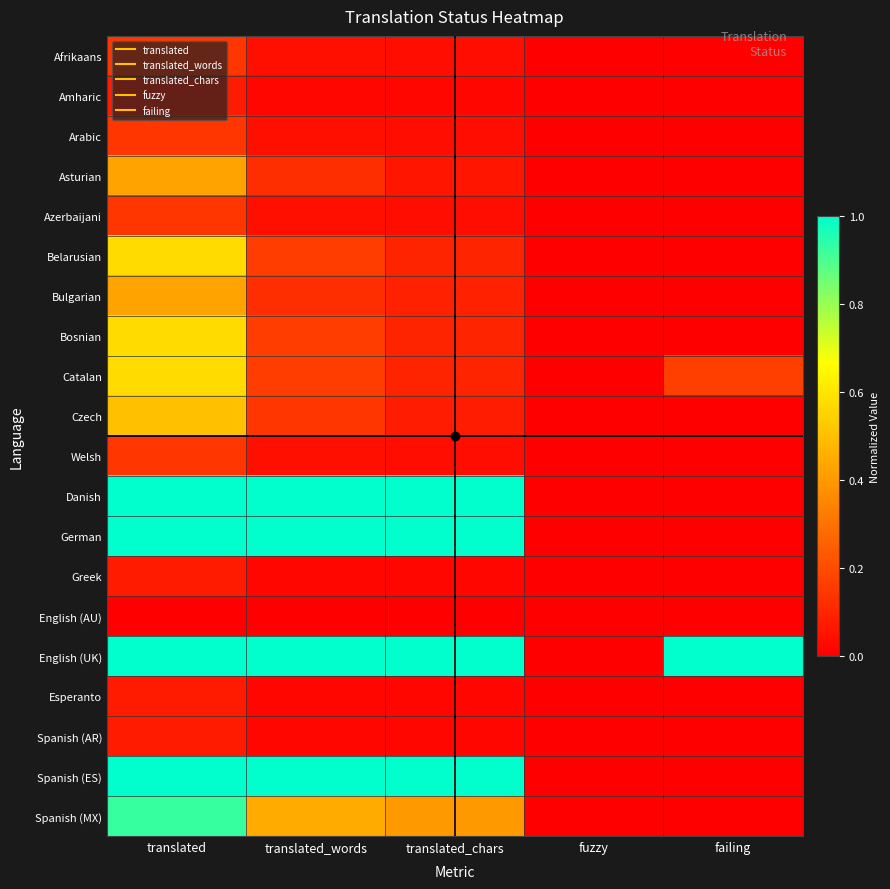

Reading left to right, extract all data points from this chart.

Afrikaans: translated=0.1	translated_words=0.0	translated_chars=0.0	fuzzy=0.0	failing=0.0
Amharic: translated=0.1	translated_words=0.0	translated_chars=0.0	fuzzy=0.0	failing=0.0
Arabic: translated=0.1	translated_words=0.0	translated_chars=0.0	fuzzy=0.0	failing=0.0
Asturian: translated=0.4	translated_words=0.1	translated_chars=0.1	fuzzy=0.0	failing=0.0
Azerbaijani: translated=0.1	translated_words=0.0	translated_chars=0.0	fuzzy=0.0	failing=0.0
Belarusian: translated=0.6	translated_words=0.2	translated_chars=0.1	fuzzy=0.0	failing=0.0
Bulgarian: translated=0.4	translated_words=0.1	translated_chars=0.1	fuzzy=0.0	failing=0.0
Bosnian: translated=0.6	translated_words=0.2	translated_chars=0.1	fuzzy=0.0	failing=0.0
Catalan: translated=0.6	translated_words=0.2	translated_chars=0.1	fuzzy=0.0	failing=0.2
Czech: translated=0.5	translated_words=0.1	translated_chars=0.1	fuzzy=0.0	failing=0.0
Welsh: translated=0.1	translated_words=0.0	translated_chars=0.0	fuzzy=0.0	failing=0.0
Danish: translated=1.0	translated_words=1.0	translated_chars=1.0	fuzzy=0.0	failing=0.0
German: translated=1.0	translated_words=1.0	translated_chars=1.0	fuzzy=0.0	failing=0.0
Greek: translated=0.1	translated_words=0.0	translated_chars=0.0	fuzzy=0.0	failing=0.0
English (AU): translated=0.0	translated_words=0.0	translated_chars=0.0	fuzzy=0.0	failing=0.0
English (UK): translated=1.0	translated_words=1.0	translated_chars=1.0	fuzzy=0.0	failing=1.0
Esperanto: translated=0.1	translated_words=0.0	translated_chars=0.0	fuzzy=0.0	failing=0.0
Spanish (AR): translated=0.1	translated_words=0.0	translated_chars=0.0	fuzzy=0.0	failing=0.0
Spanish (ES): translated=1.0	translated_words=1.0	translated_chars=1.0	fuzzy=0.0	failing=0.0
Spanish (MX): translated=0.9	translated_words=0.4	translated_chars=0.4	fuzzy=0.0	failing=0.0